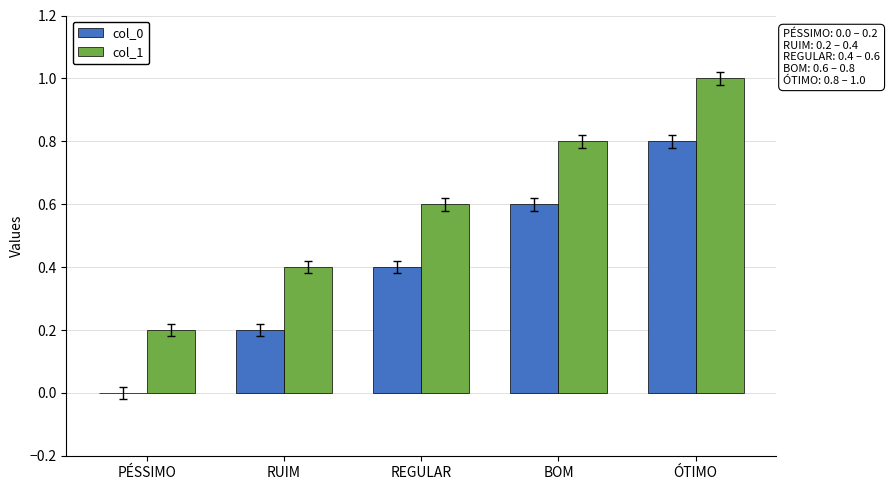

What is the total value across all series at REGULAR?

1.0